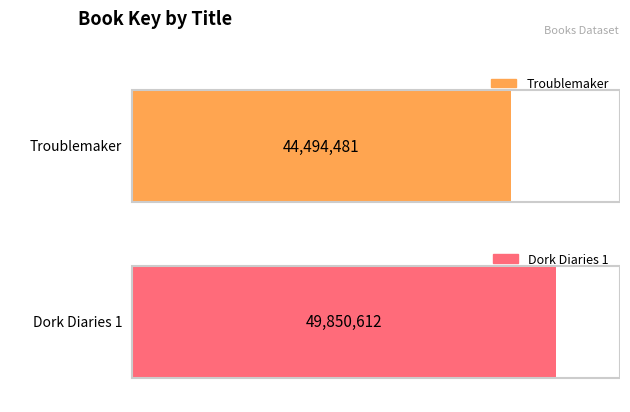

The value at Dork Diaries 1 is 49850612. True or false?

True